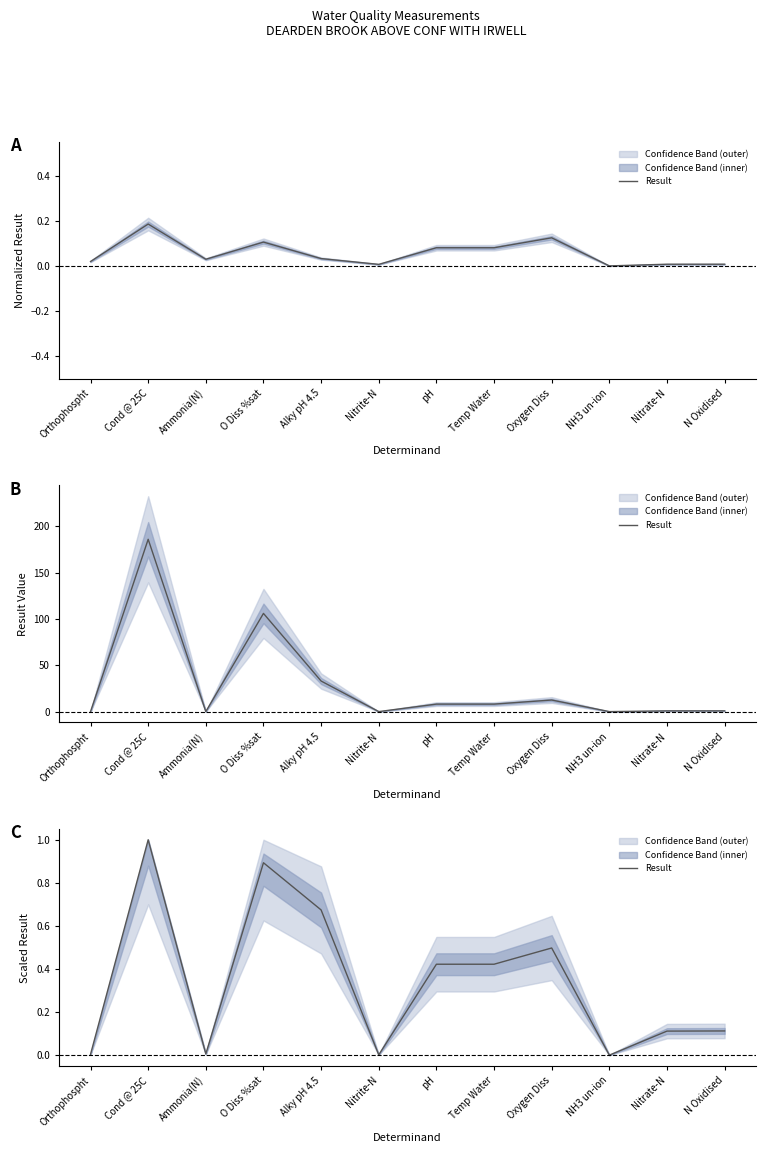

What is the label of the 8th point from the left?

Temp Water